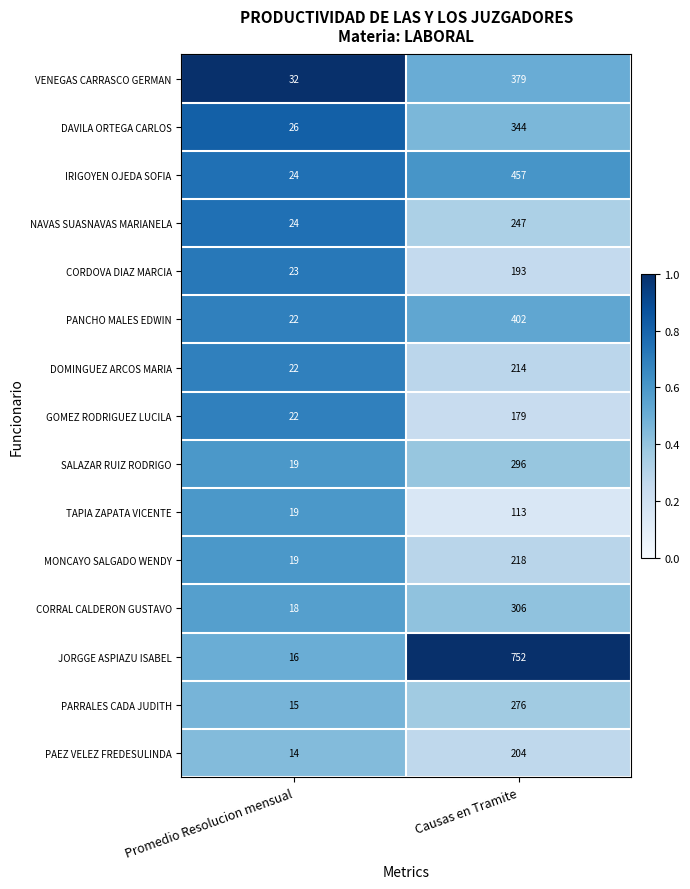

Between Promedio Resolucion mensual and Causas en Tramite, which series saw the biggest shift?

JORGGE ASPIAZU ISABEL